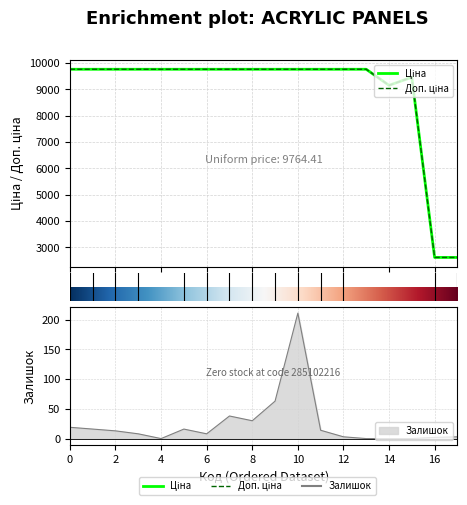

What is the sum of all Доп. ціна values?

160559.1